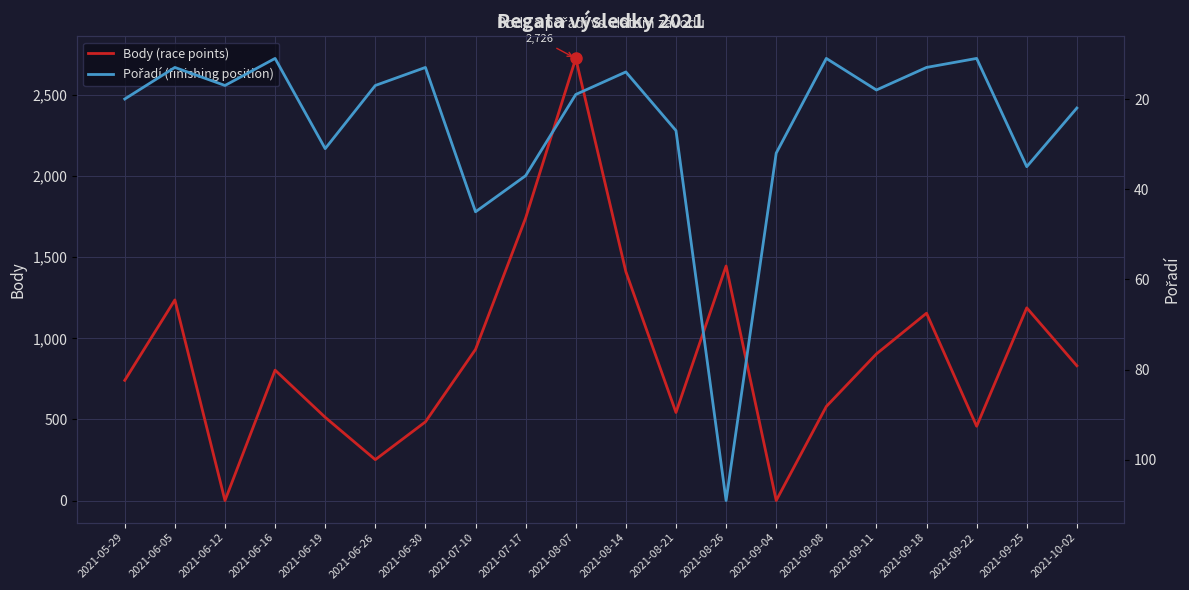

What are all the series names shown in the legend?

Body (race points), Pořadí (finishing position)